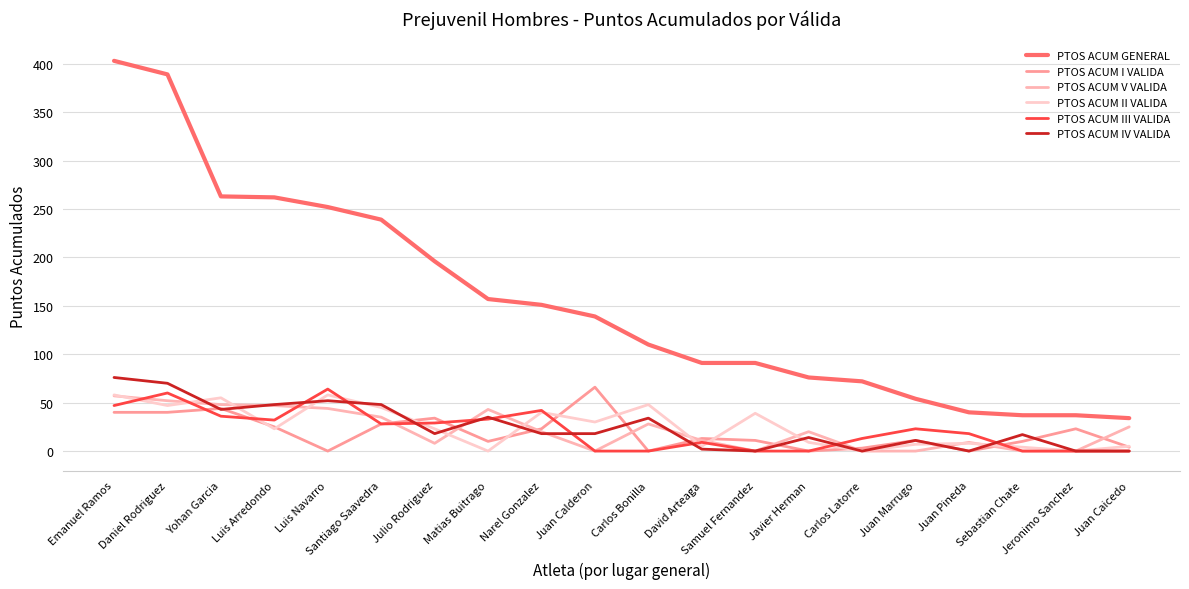

Which has a higher value, Juan Calderon or Juan Caicedo?

Juan Calderon